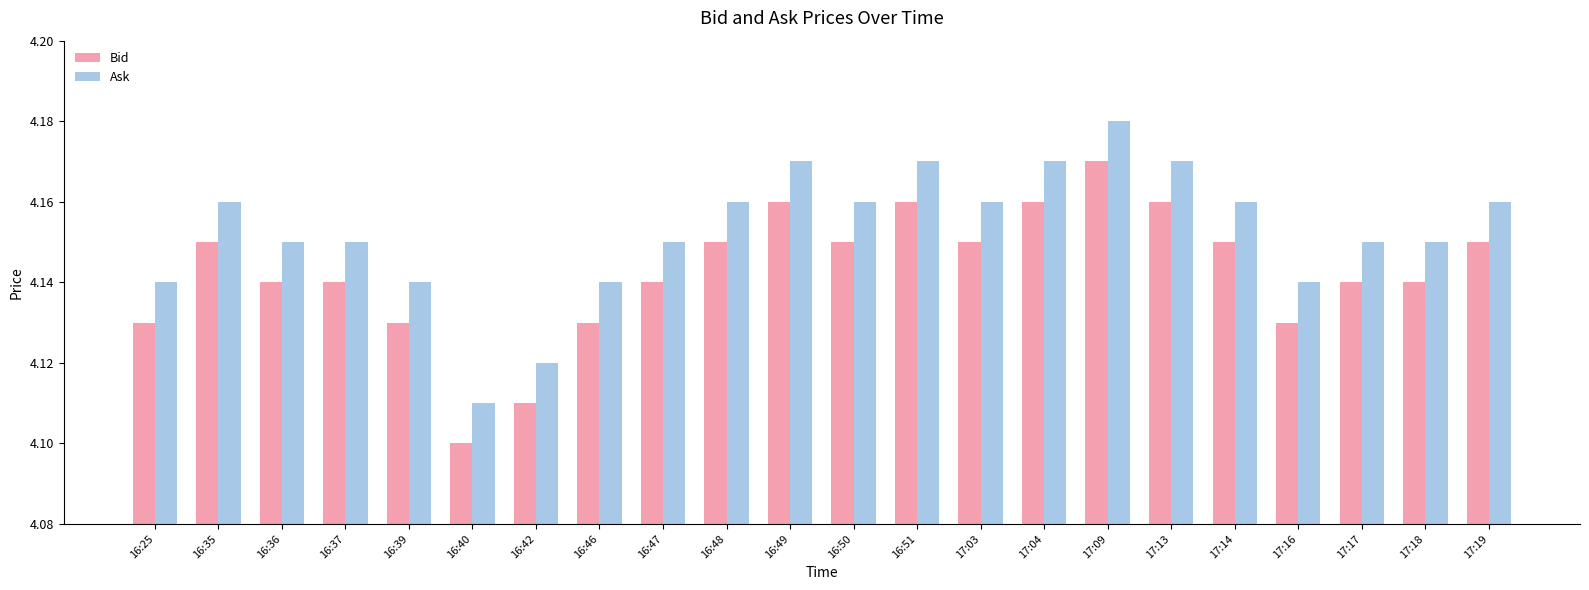

Does the chart contain any negative values?

No